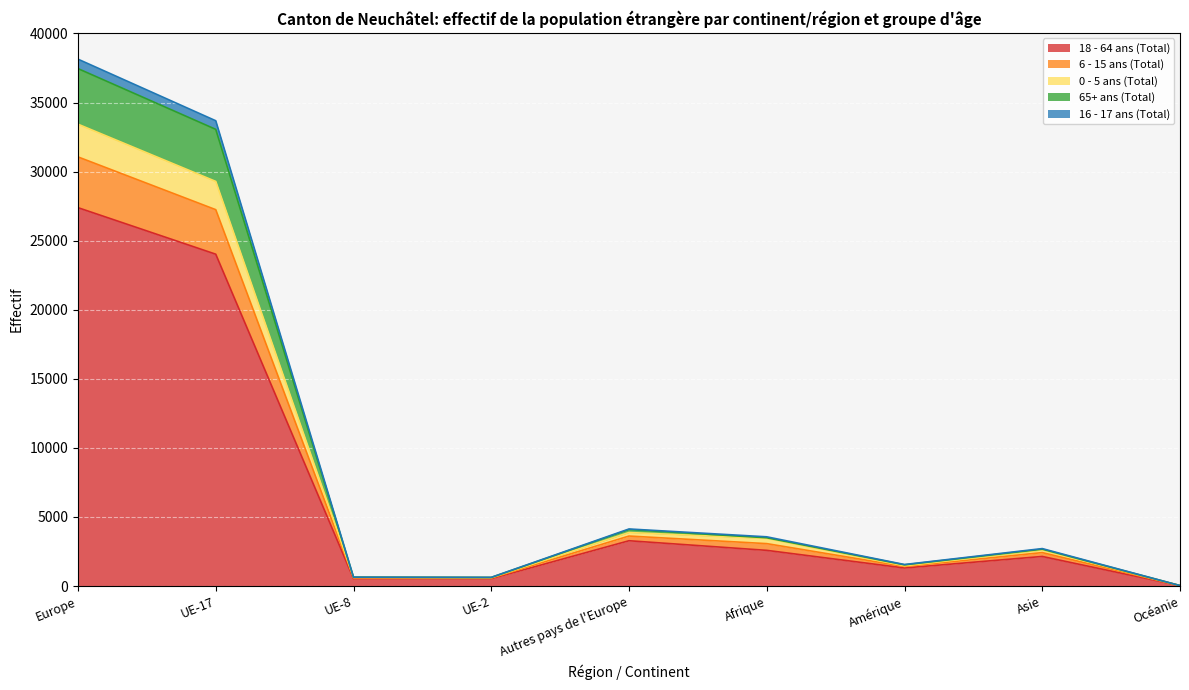

Which has a higher value, UE-17 or UE-2?

UE-17